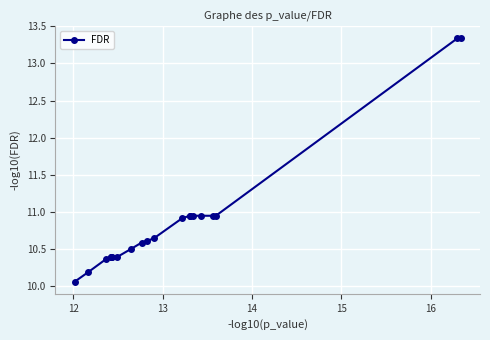

What is the sum of all values?

217.7